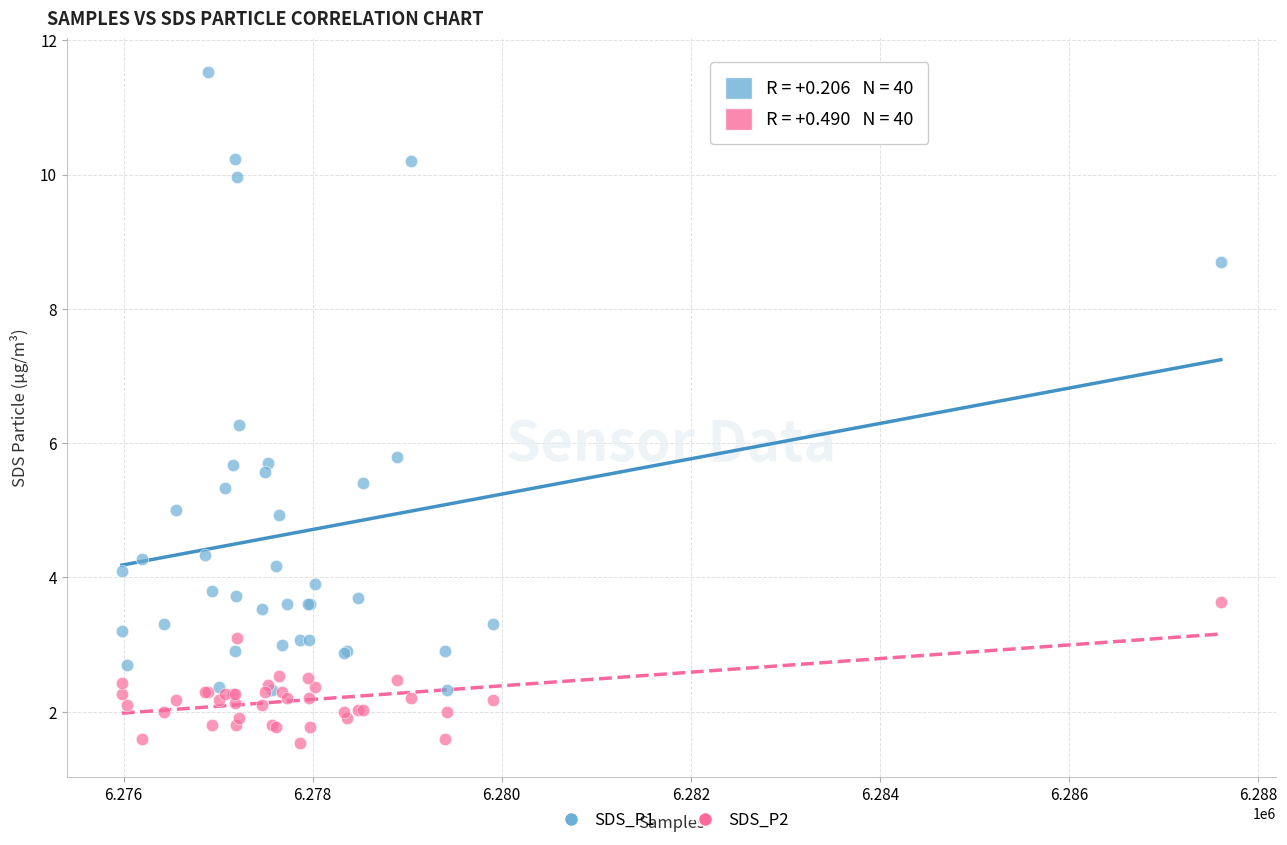

Which series reaches the maximum Y coordinate?

SDS_P1